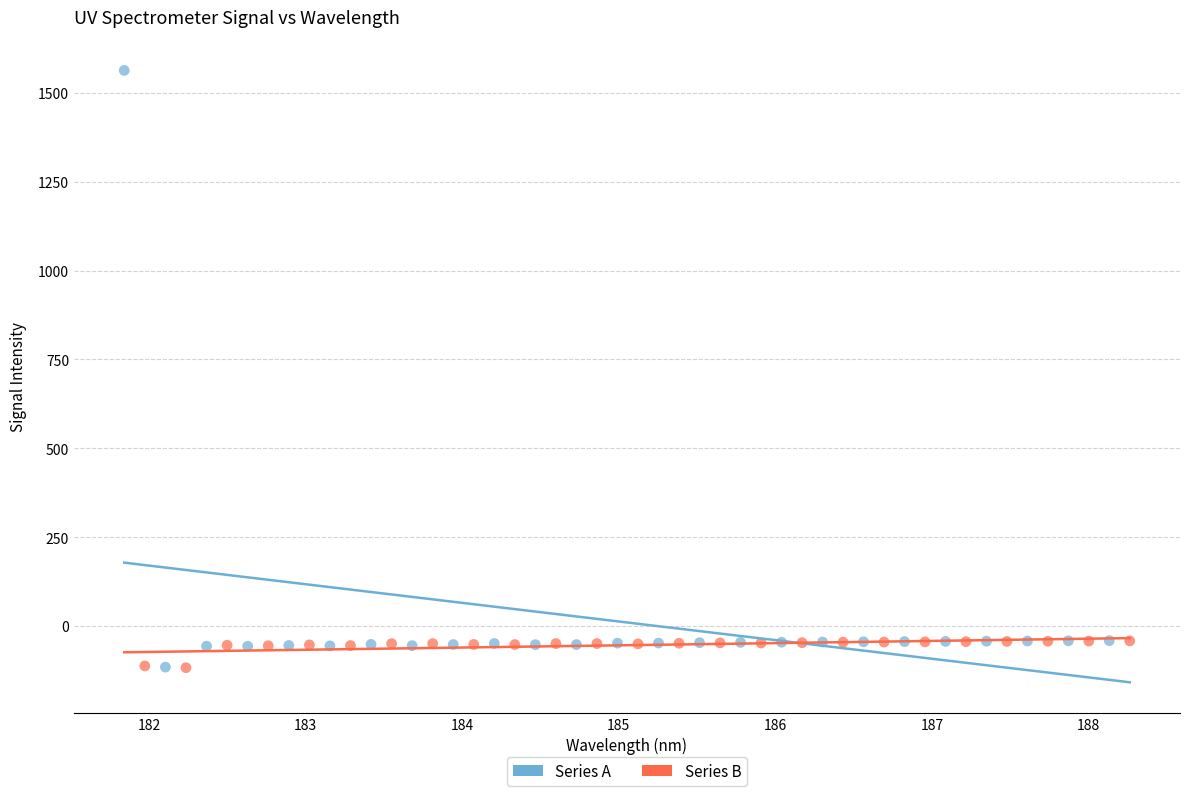

What are all the series names shown in the legend?

Series A, Series B